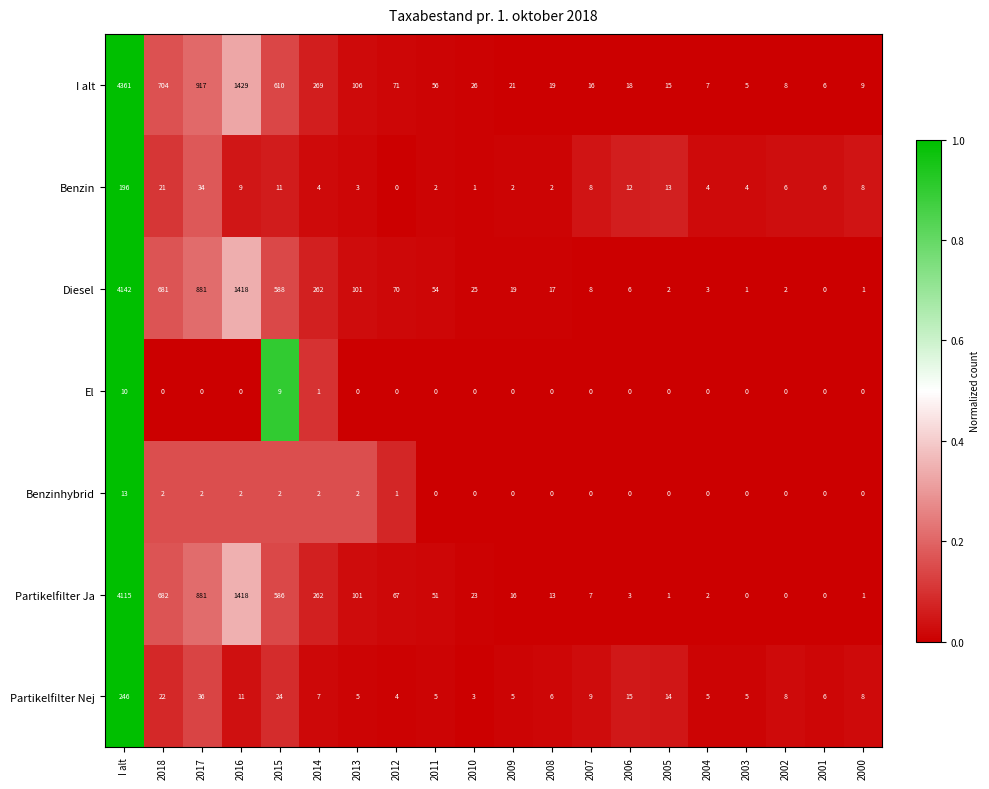

What is the total value across all series at 2012?

213